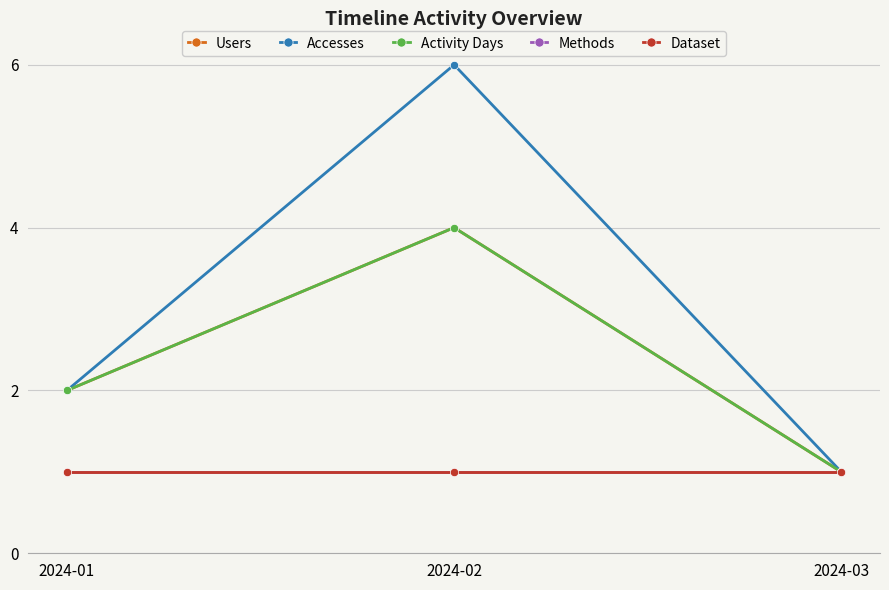

True or false: Activity Days has a value of 1 at 2024-03.

True